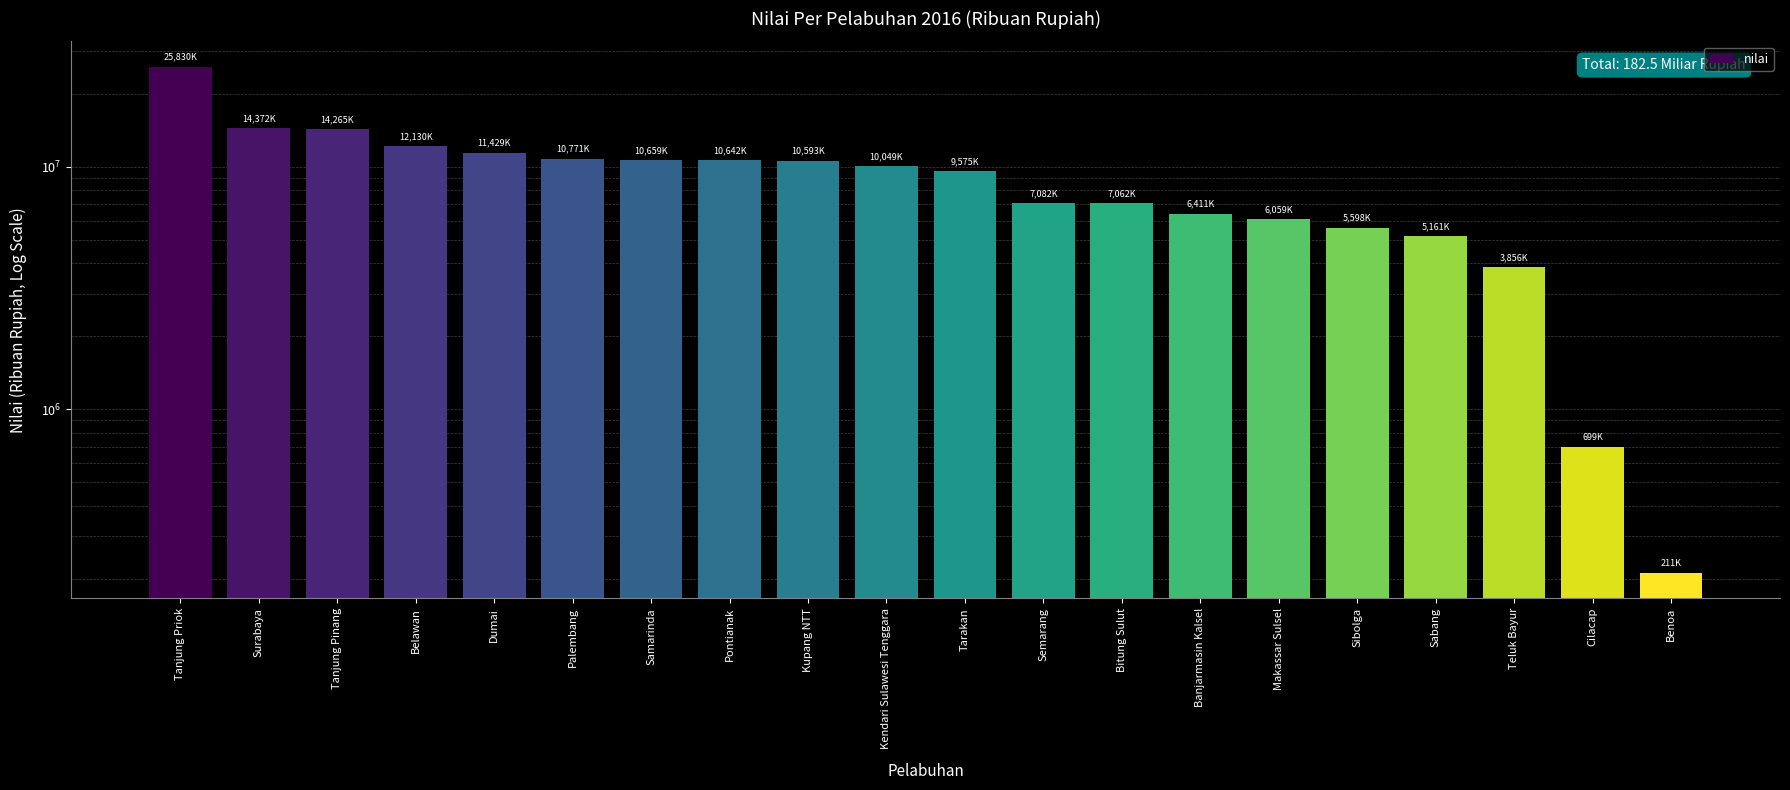

What is the minimum value shown in the chart?

211593